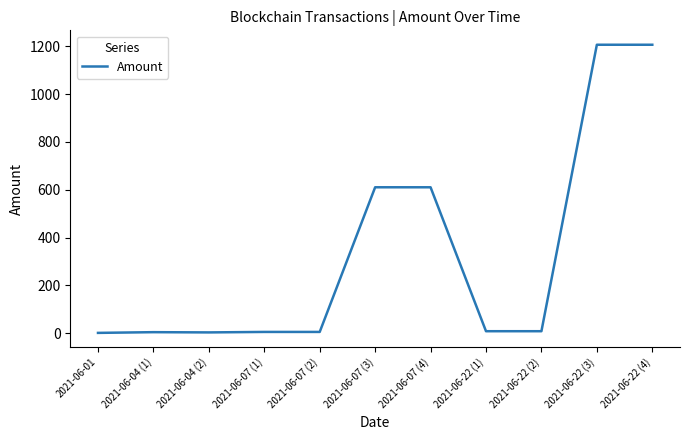

What is the change in value from 2021-06-04 (2) to 2021-06-22 (1)?

+5.0